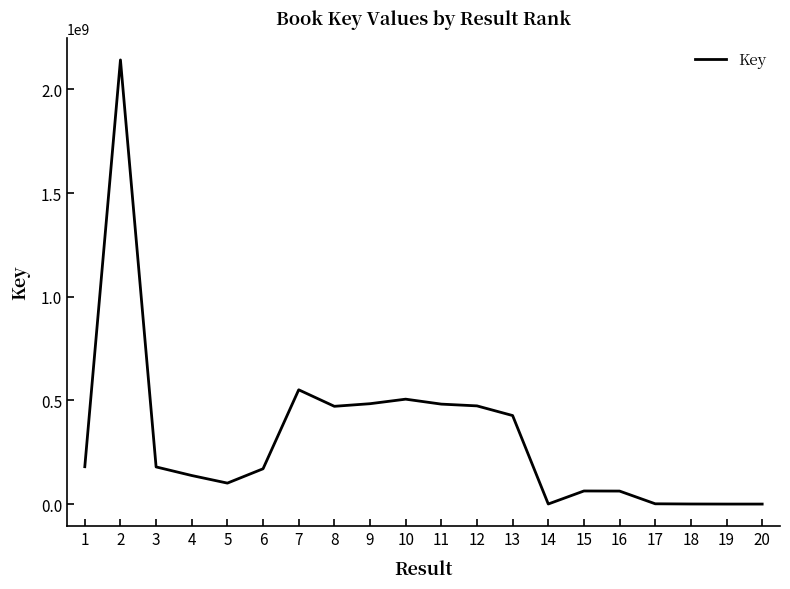

What is the difference between the maximum and minimum values?

2142266284